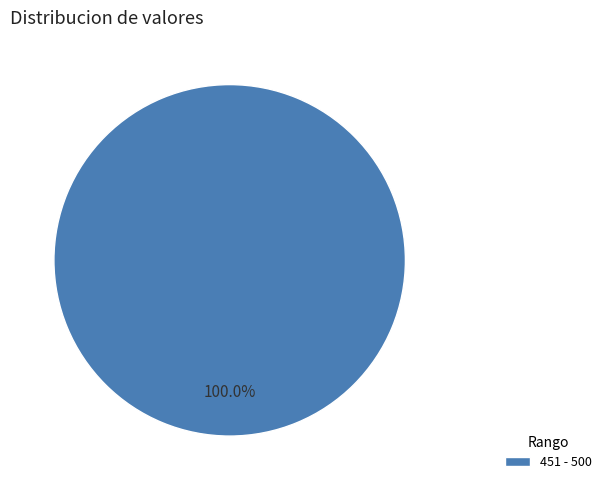

Rank the categories by value from lowest to highest.

451 - 500